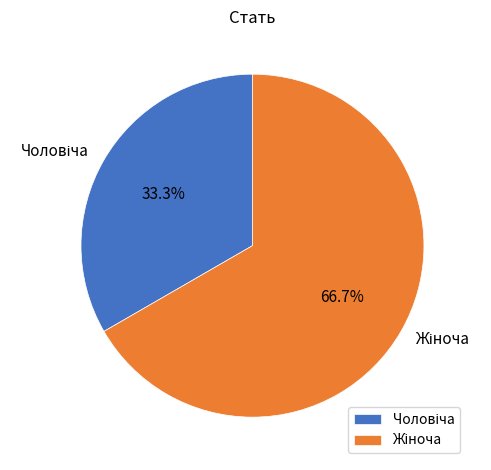

Is there a majority slice in this chart?

Yes